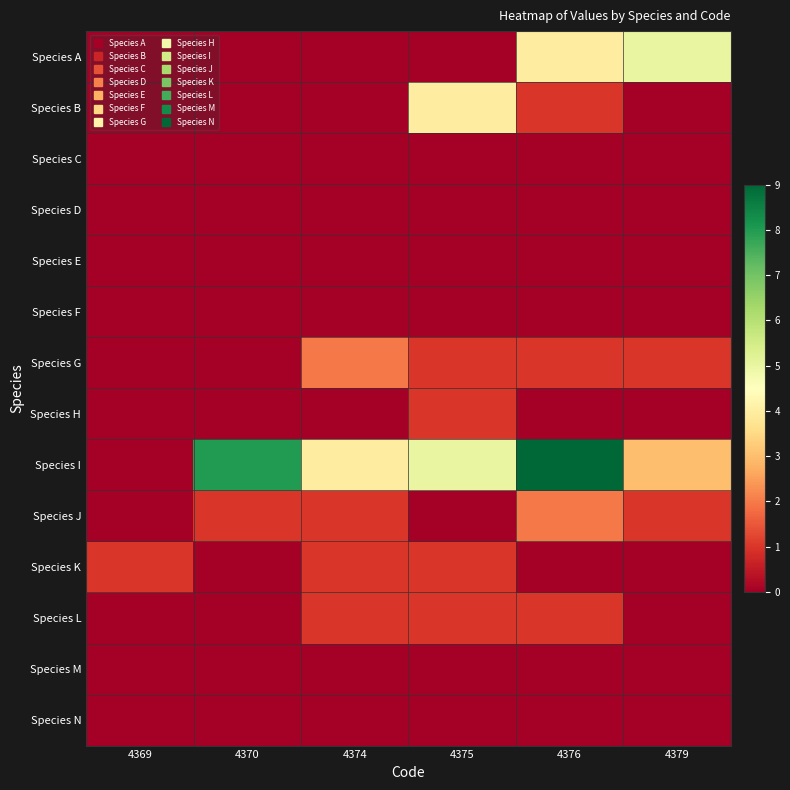

Reading left to right, transcribe all the data shown in this chart.

Species A: 4369=0	4370=0	4374=0	4375=0	4376=4	4379=5
Species B: 4369=0	4370=0	4374=0	4375=4	4376=1	4379=0
Species C: 4369=0	4370=0	4374=0	4375=0	4376=0	4379=0
Species D: 4369=0	4370=0	4374=0	4375=0	4376=0	4379=0
Species E: 4369=0	4370=0	4374=0	4375=0	4376=0	4379=0
Species F: 4369=0	4370=0	4374=0	4375=0	4376=0	4379=0
Species G: 4369=0	4370=0	4374=2	4375=1	4376=1	4379=1
Species H: 4369=0	4370=0	4374=0	4375=1	4376=0	4379=0
Species I: 4369=0	4370=8	4374=4	4375=5	4376=9	4379=3
Species J: 4369=0	4370=1	4374=1	4375=0	4376=2	4379=1
Species K: 4369=1	4370=0	4374=1	4375=1	4376=0	4379=0
Species L: 4369=0	4370=0	4374=1	4375=1	4376=1	4379=0
Species M: 4369=0	4370=0	4374=0	4375=0	4376=0	4379=0
Species N: 4369=0	4370=0	4374=0	4375=0	4376=0	4379=0